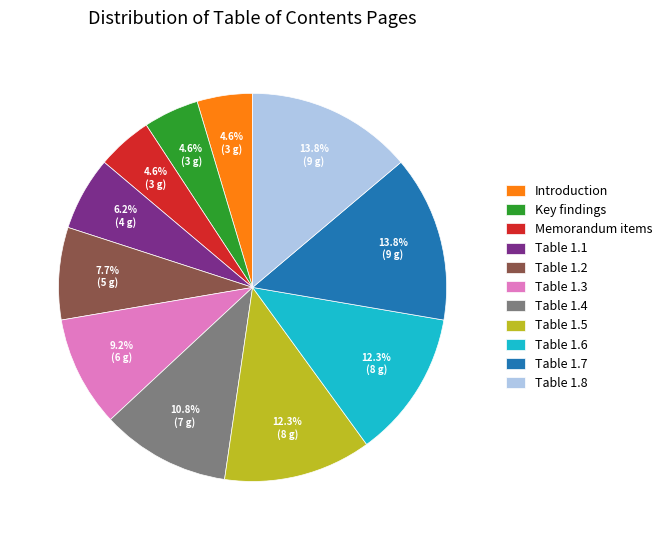

To the nearest percent, what percentage of the pie is Introduction?

5%